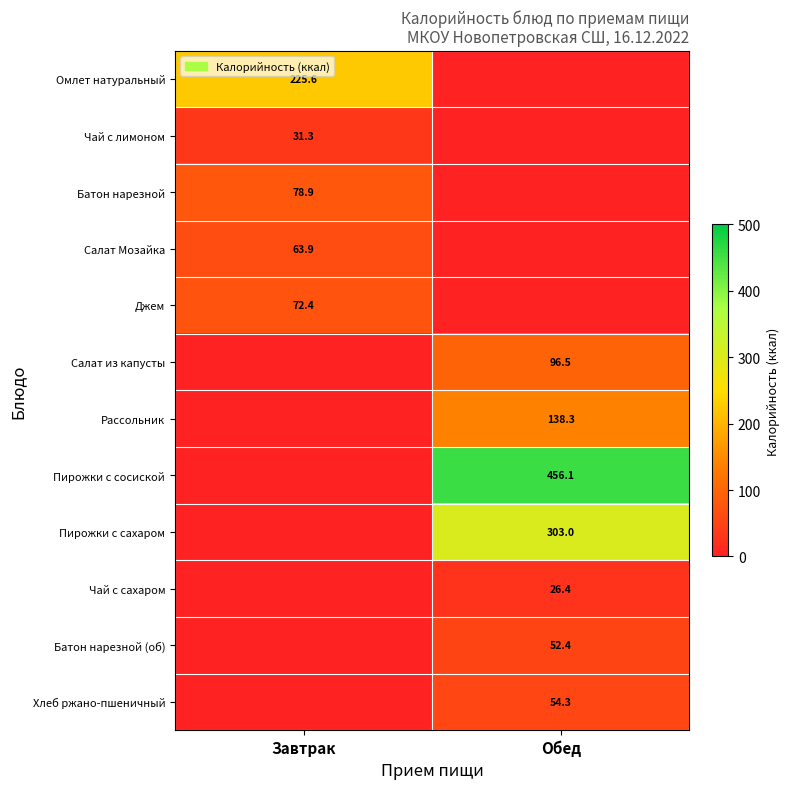

The value of Хлеб ржано-пшеничный at Обед is 86.5. True or false?

False